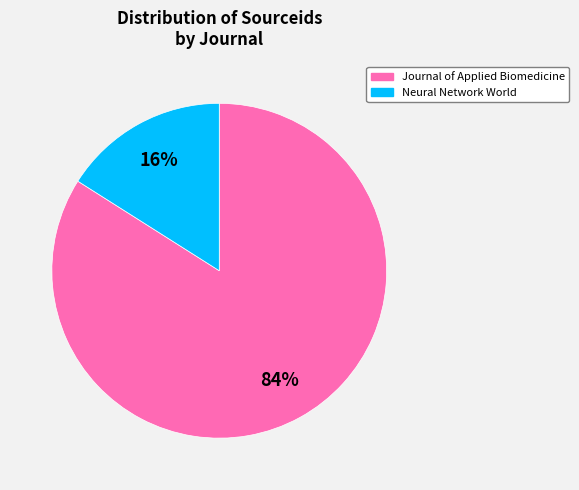

Between Journal of Applied Biomedicine and Neural Network World, which is larger?

Journal of Applied Biomedicine